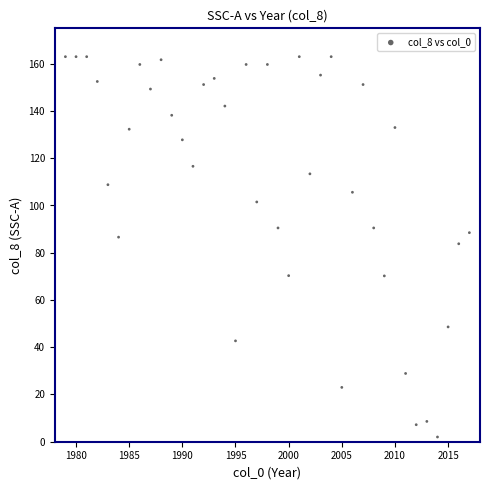

What Y value in the scatter plot is closest to 82?

83.8